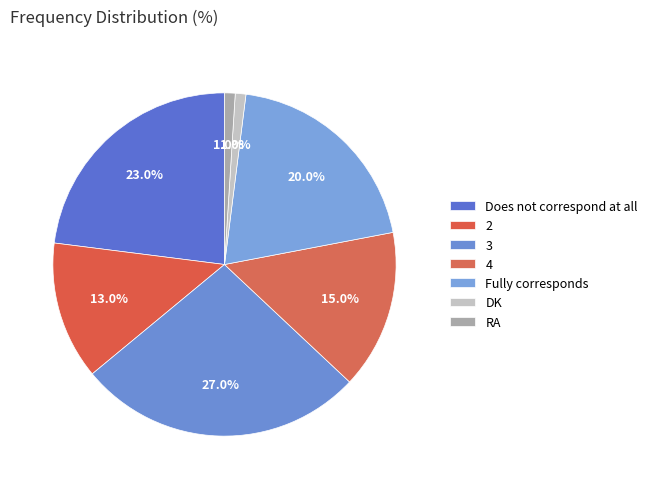

What is the change in value from 3 to DK?

-26